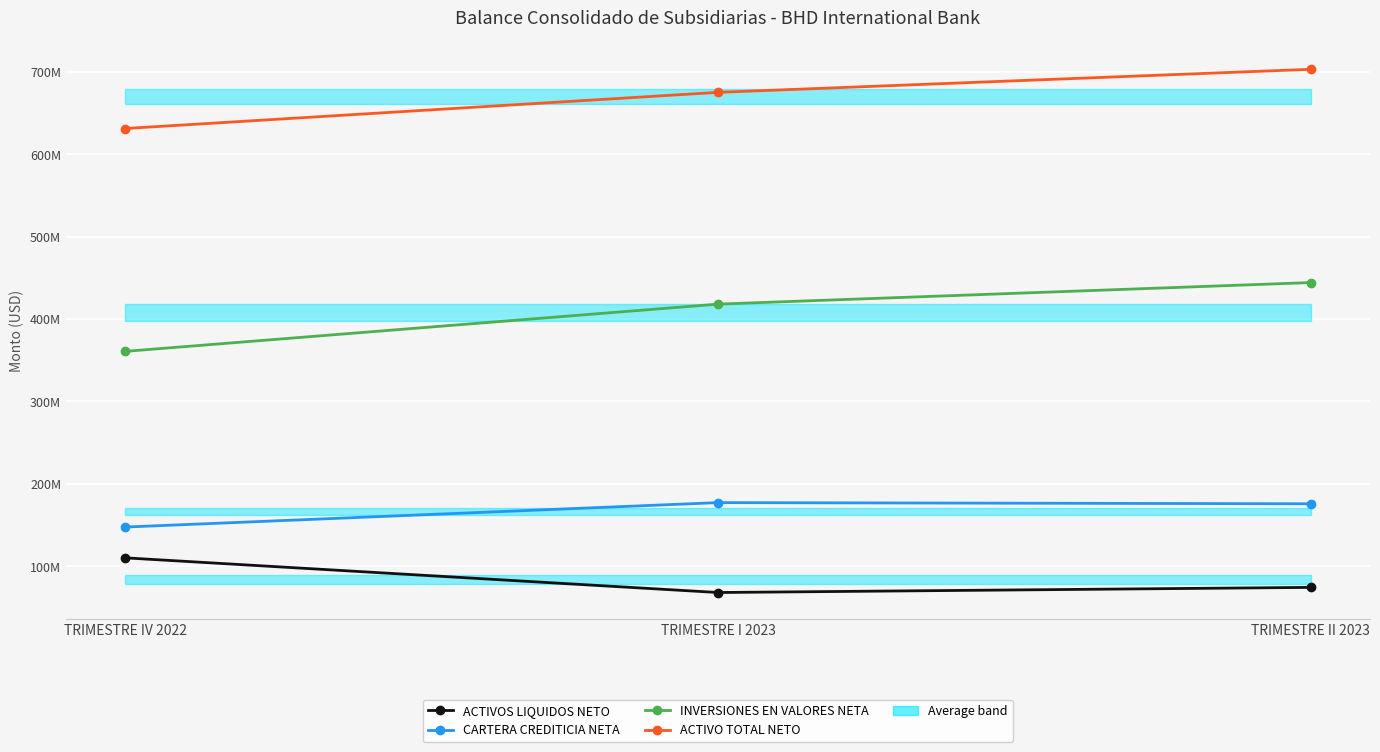

What value does the ACTIVO TOTAL NETO series have at TRIMESTRE II 2023?

703123735.7